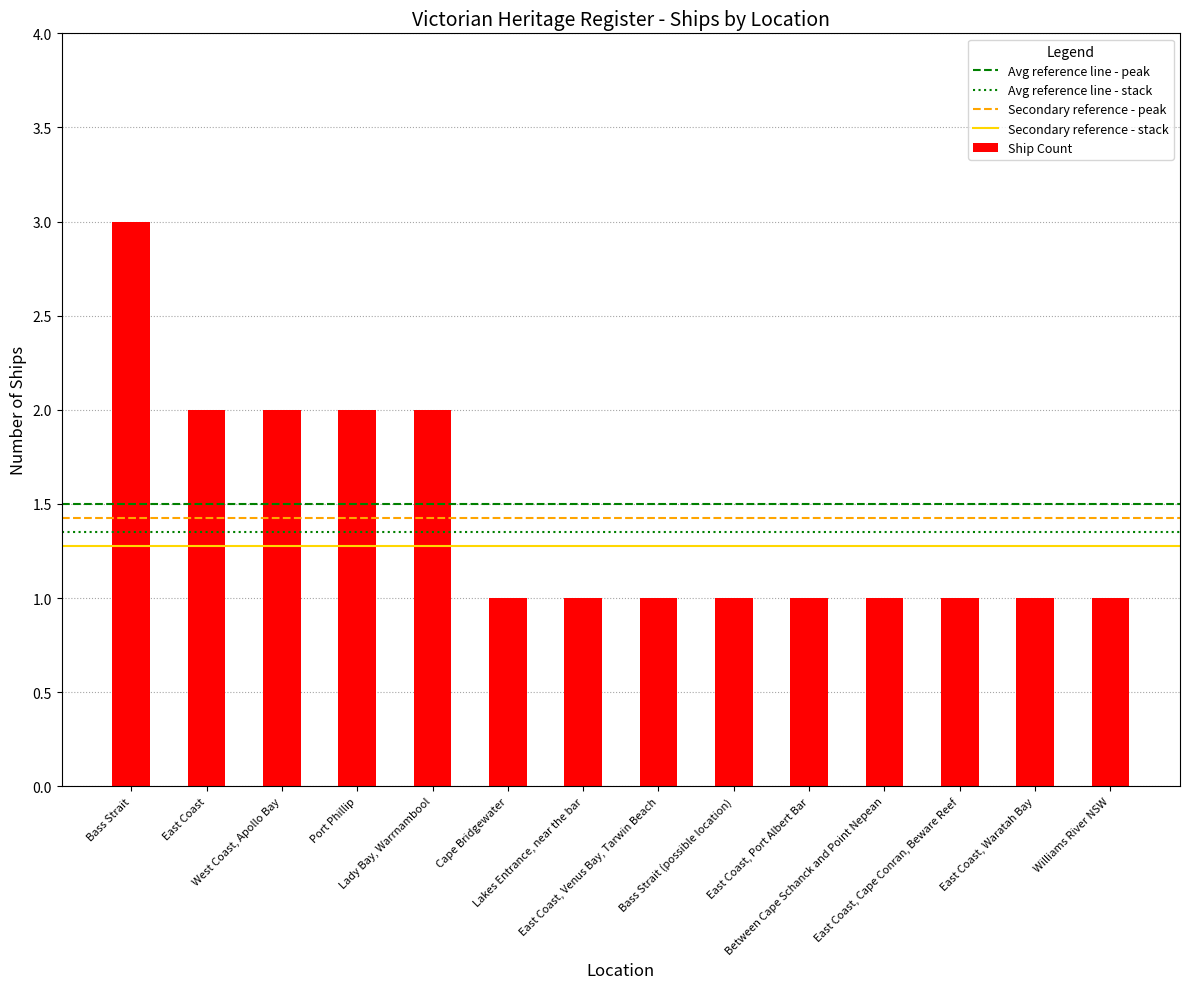

What is the value of the 5th bar from the left?

2